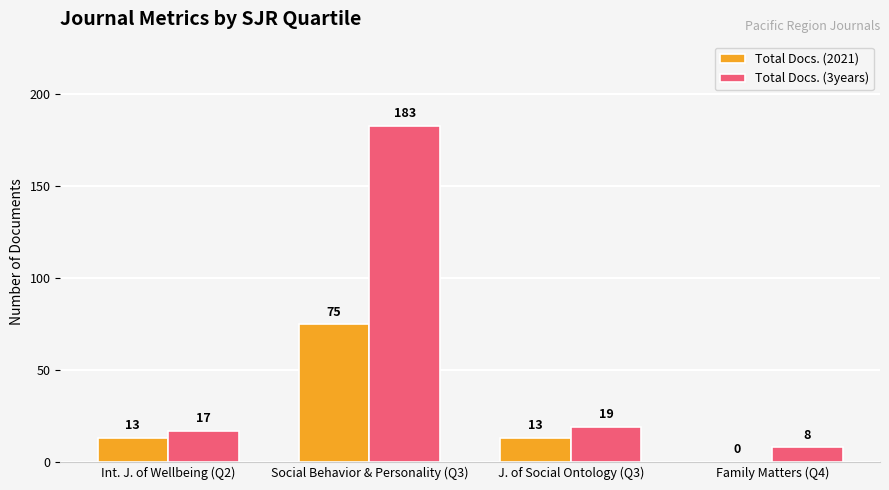

Which series has the largest range (max minus min)?

Total Docs. (3years)